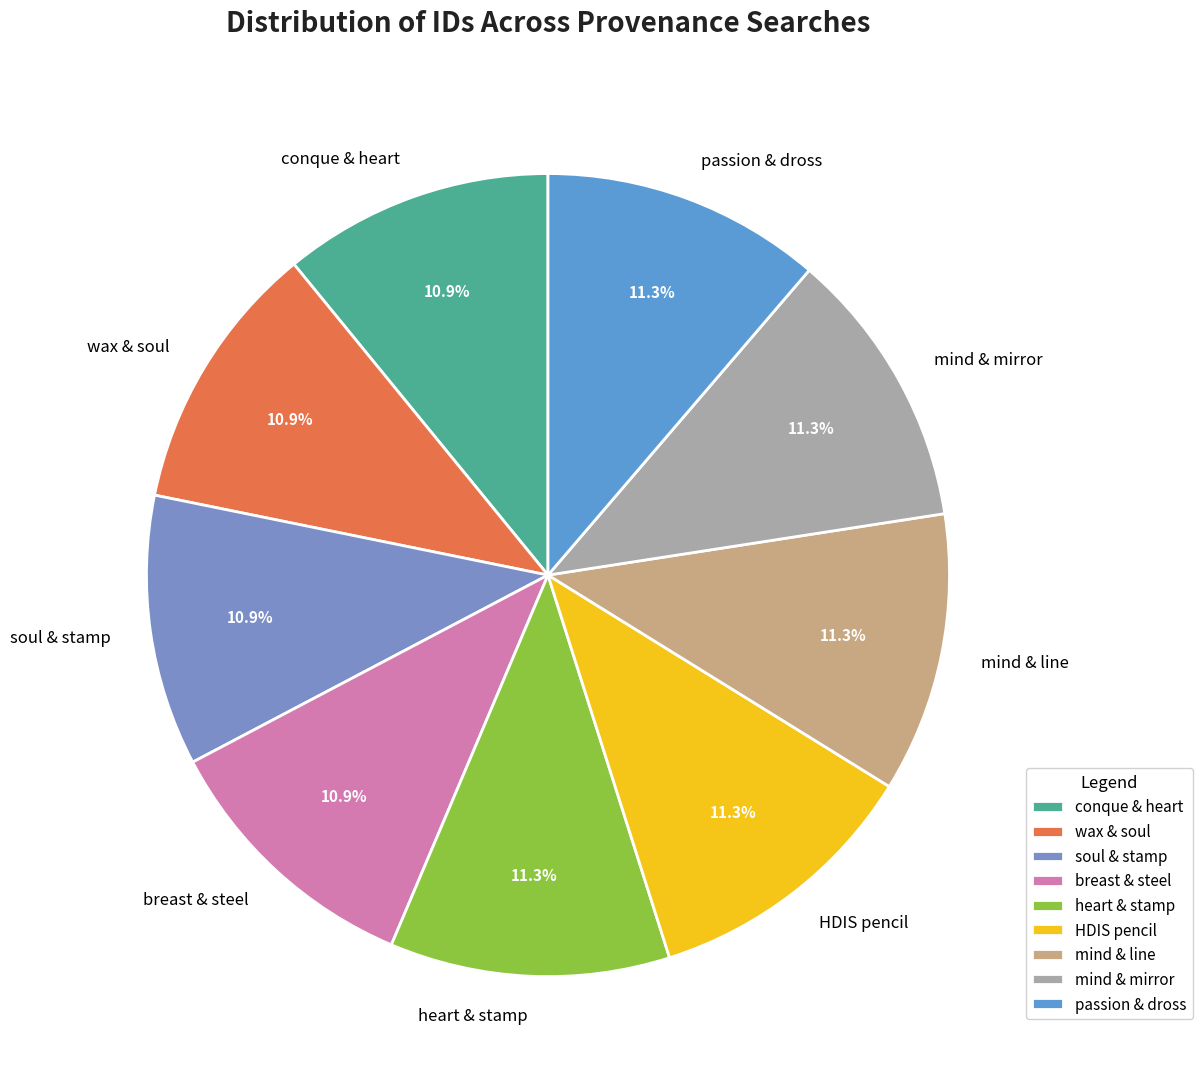

Count the number of slices in the pie.

9